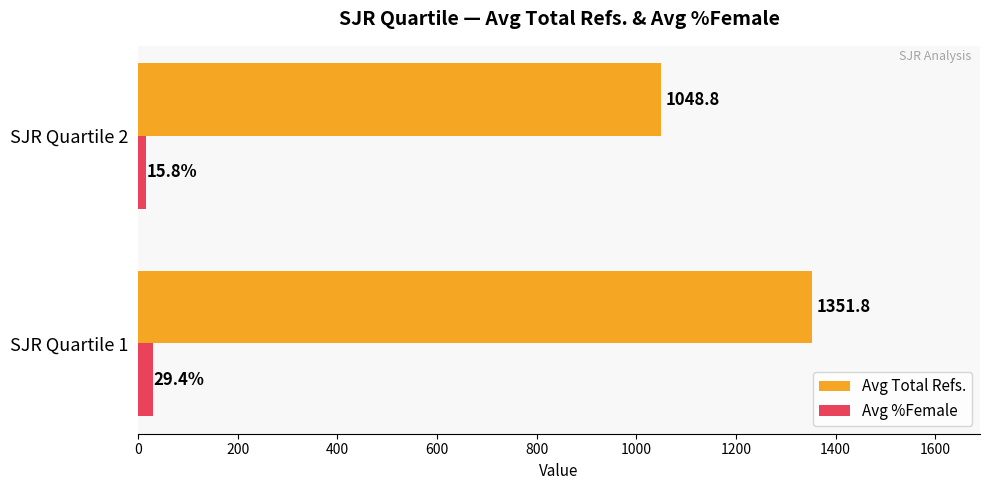

What is the minimum value for Avg Total Refs.?

1048.8